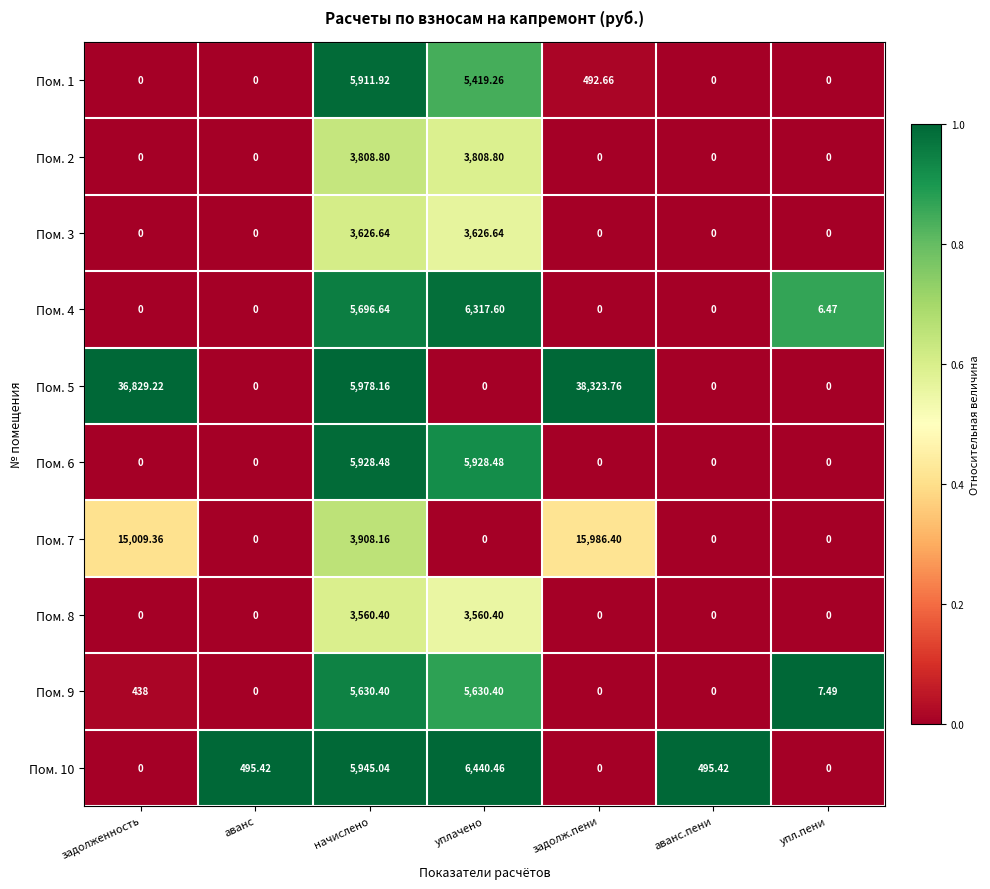

Is the value of Пом. 10 at аванс.пени greater than the value of Пом. 4 at аванс.пени?

Yes